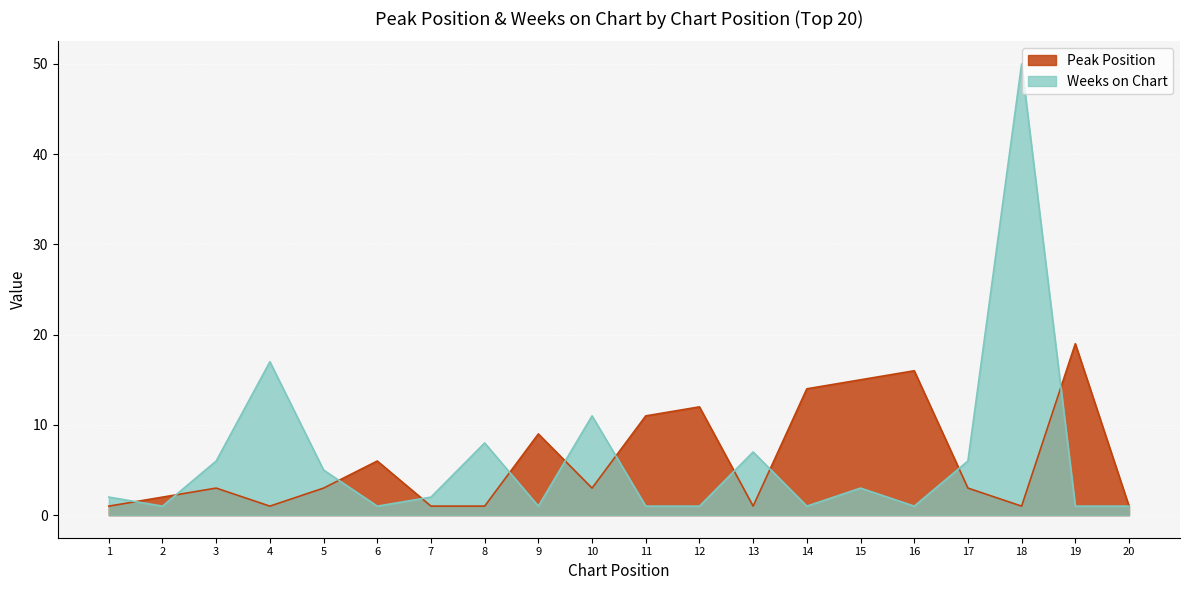

Which category has the lowest value across all series?

1